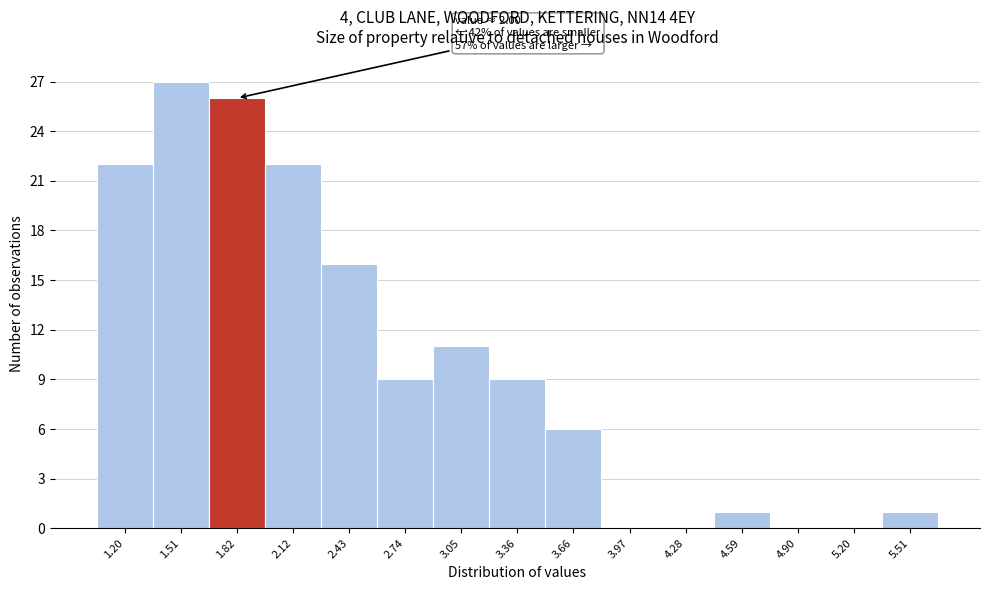

Reading left to right, transcribe all the data shown in this chart.

1.20=22	1.51=27	1.82=26	2.12=22	2.43=16	2.74=9	3.05=11	3.36=9	3.66=6	3.97=0	4.28=0	4.59=1	4.90=0	5.20=0	5.51=1